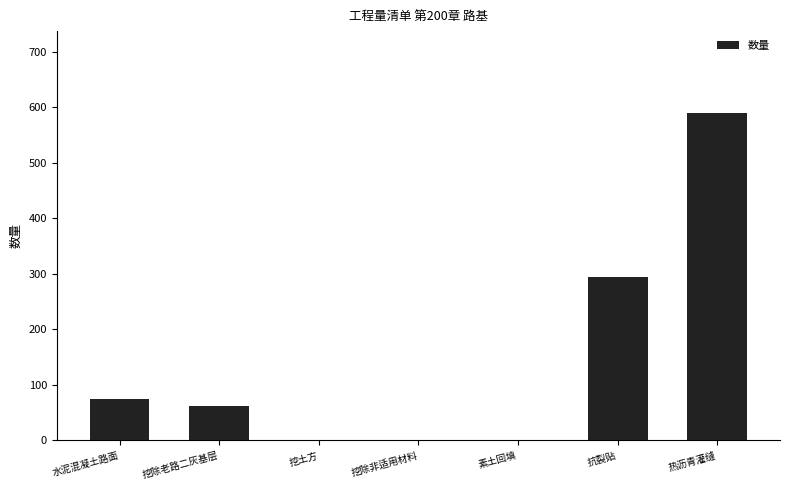

Reading left to right, list all the values displayed in this chart.

74.4	62.0	1.0	1.0	1.0	295.0	590.0